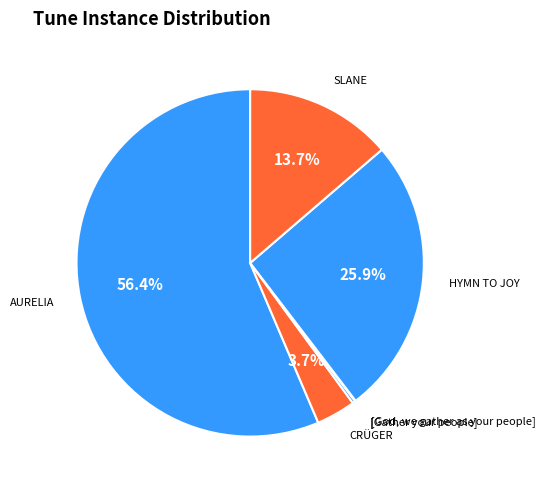

Does any single category account for the majority?

Yes